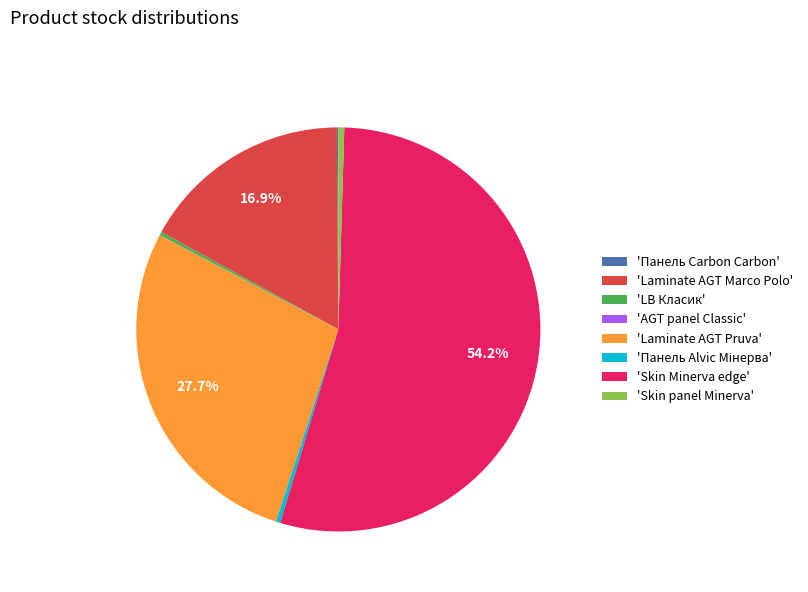

Which slice represents more than half of the pie?

'Skin Minerva edge'